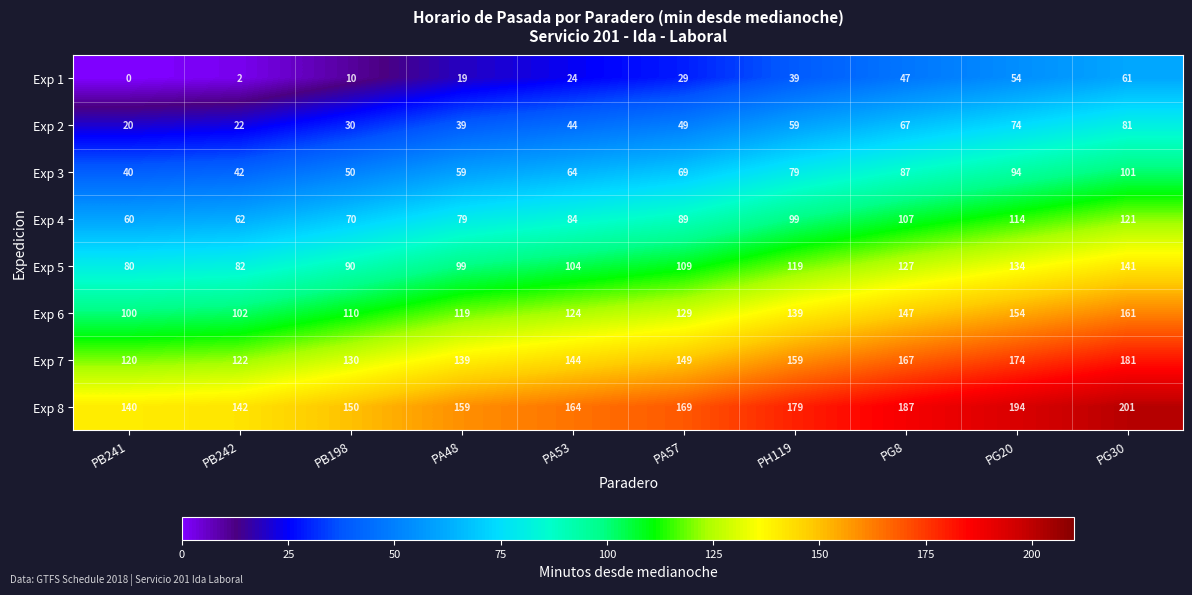

What is the difference between the Exp 5 values at PB241 and PB198?

10